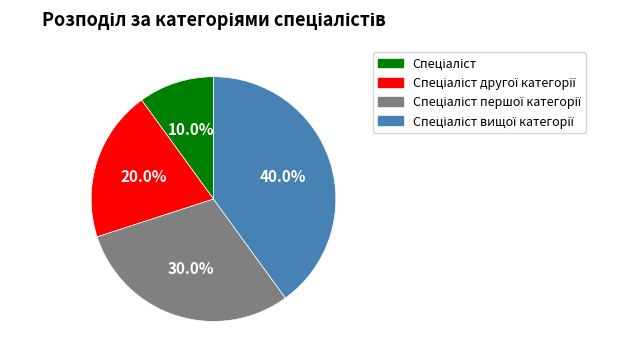

Is there a majority slice in this chart?

No